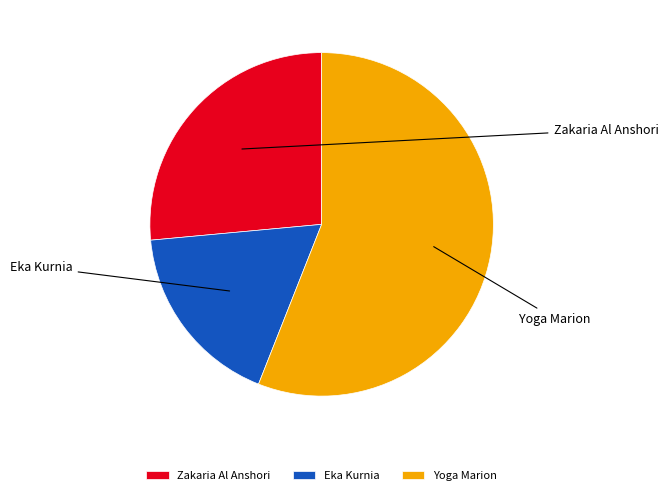

Count the number of slices in the pie.

3